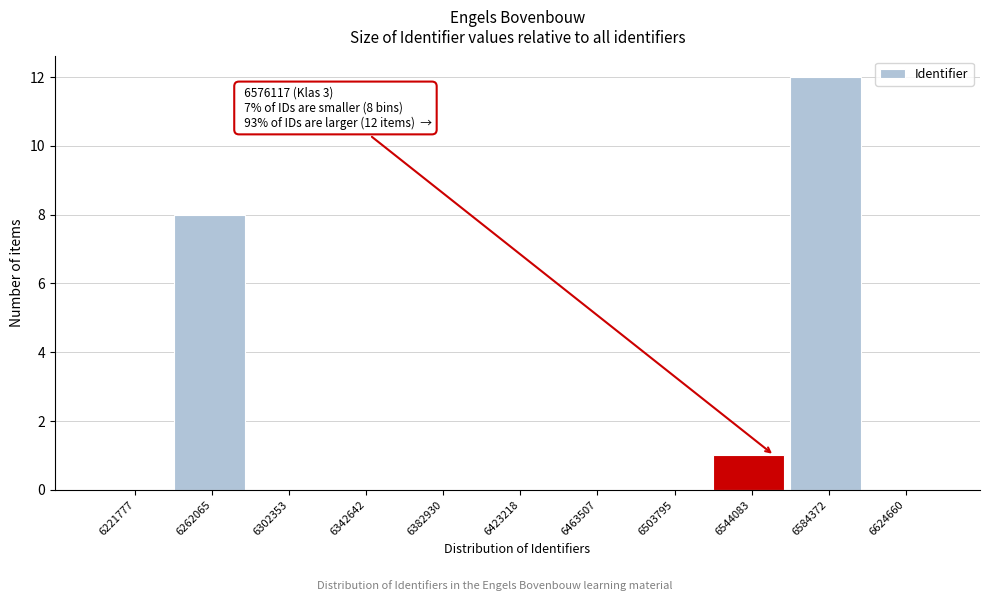

Reading left to right, list all the values displayed in this chart.

6221777=0	6262065=8	6302353=0	6342642=0	6382930=0	6423218=0	6463507=0	6503795=0	6544083=1	6584372=12	6624660=0